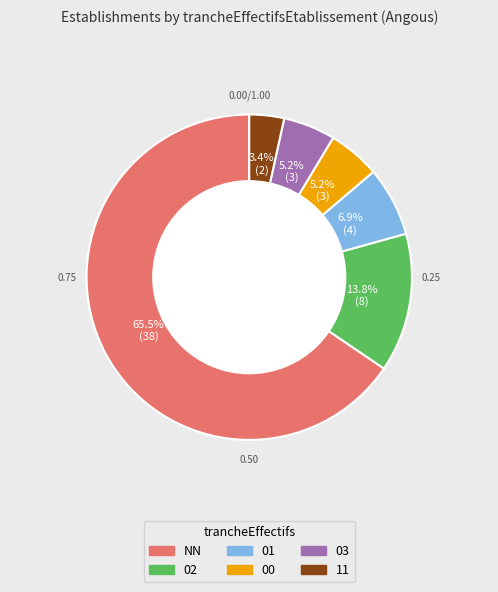

To the nearest percent, what is the difference between the largest and smallest slice percentages?

62%